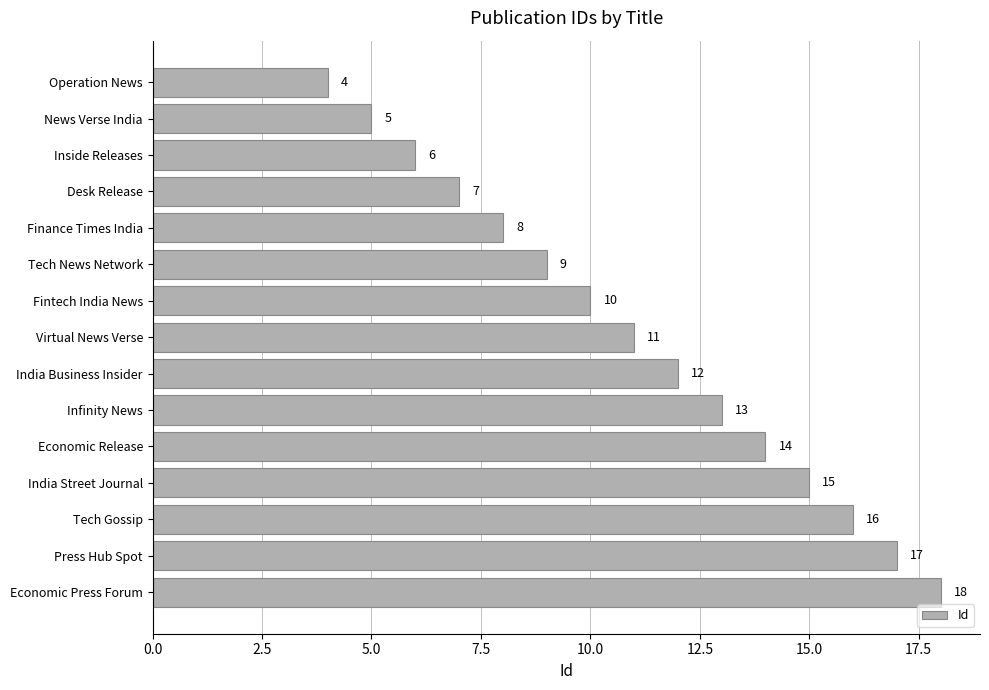

What is the greatest value displayed?

18